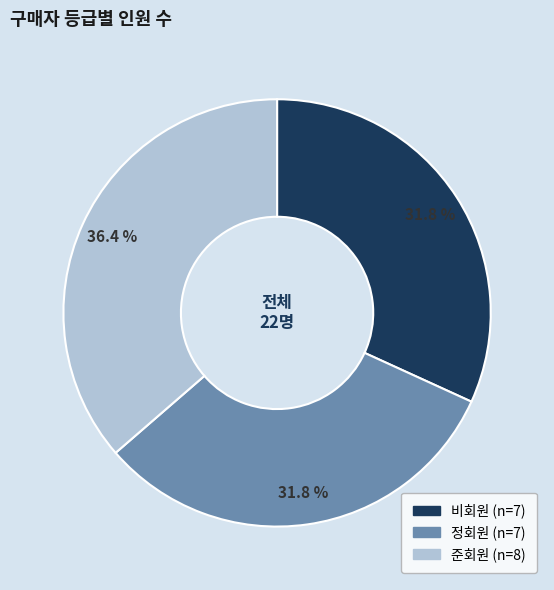

How many segments does this pie chart have?

3